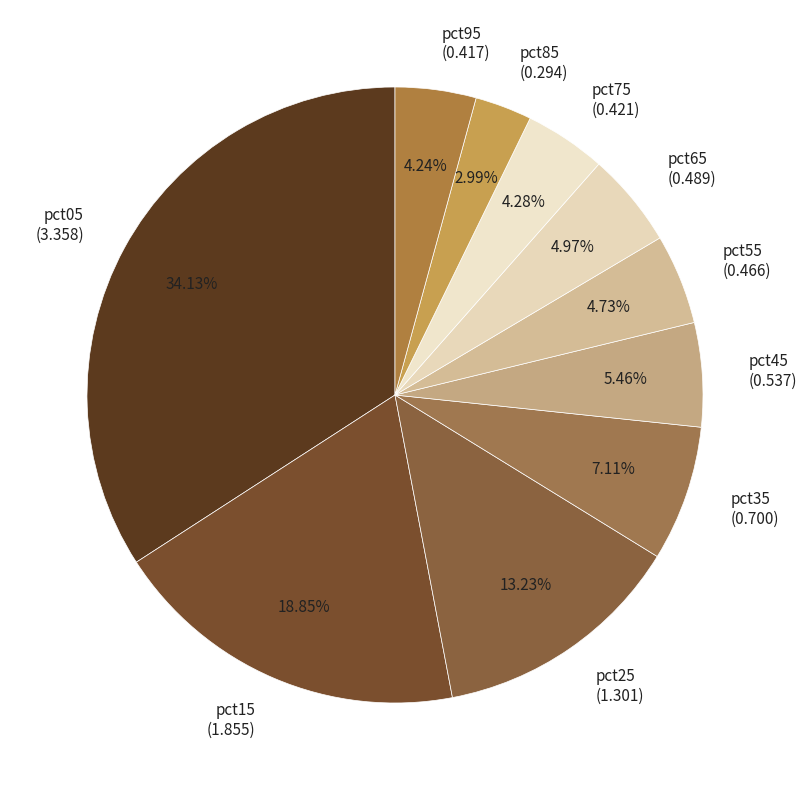

Is there a majority slice in this chart?

No